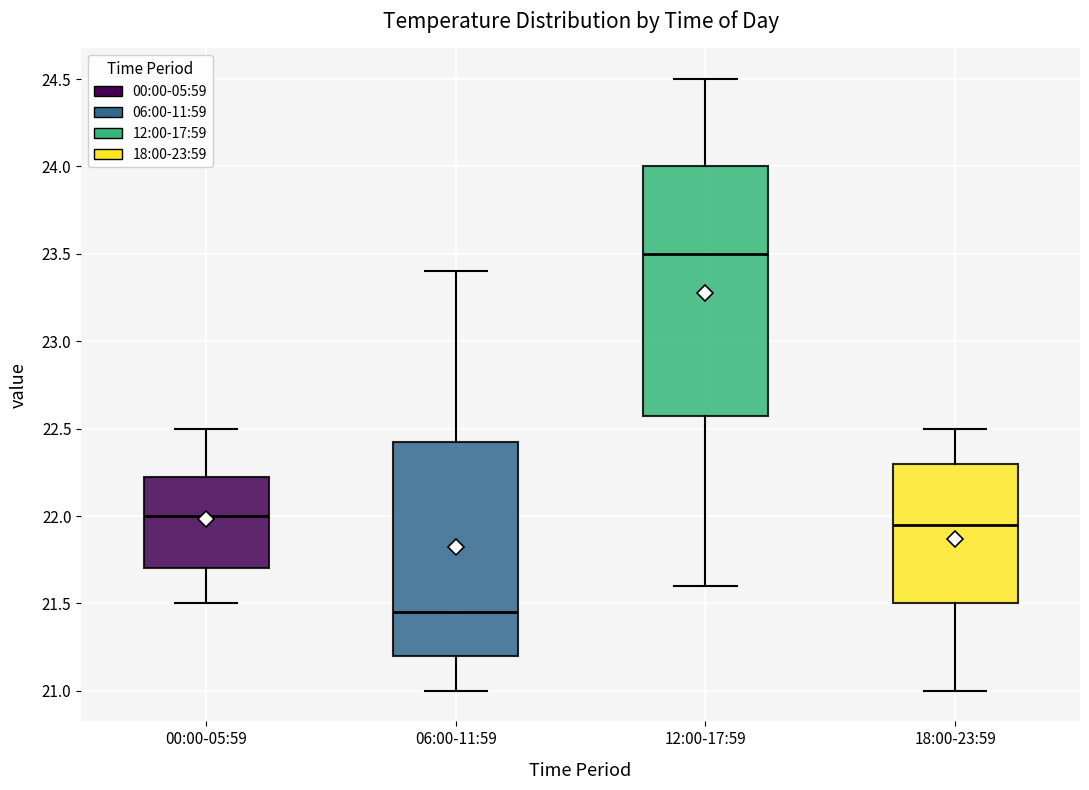

Which box has the highest median line?

12:00-17:59